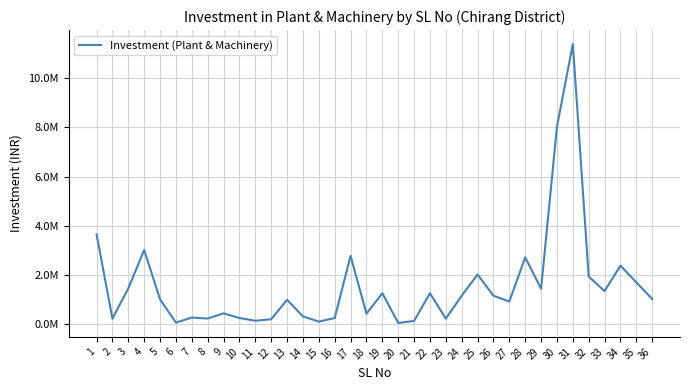

Does the chart have visible grid lines?

Yes